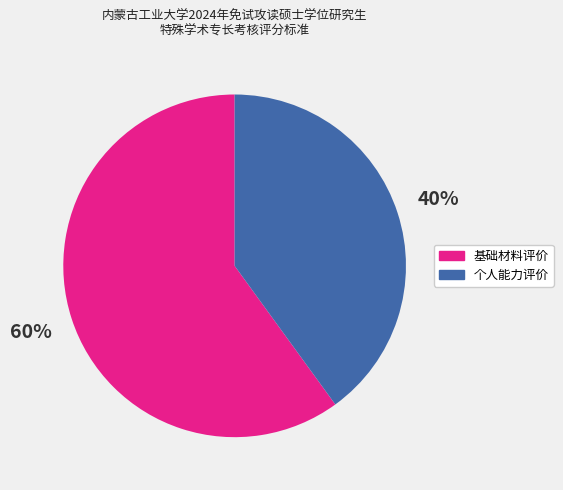

True or false: 个人能力评价 accounts for 40% of the total.

True